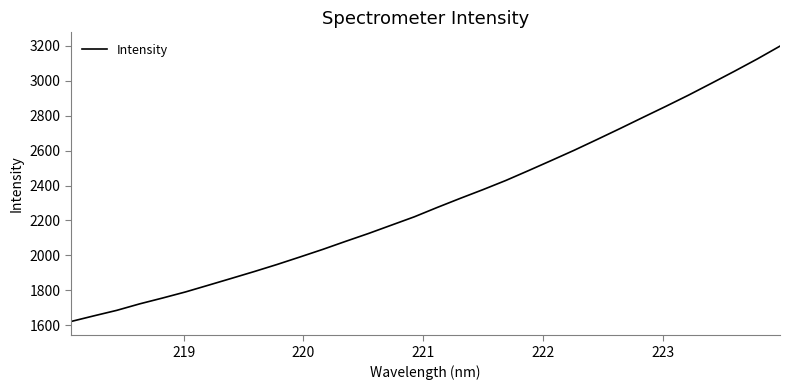

What is the minimum value shown in the chart?

1620.4